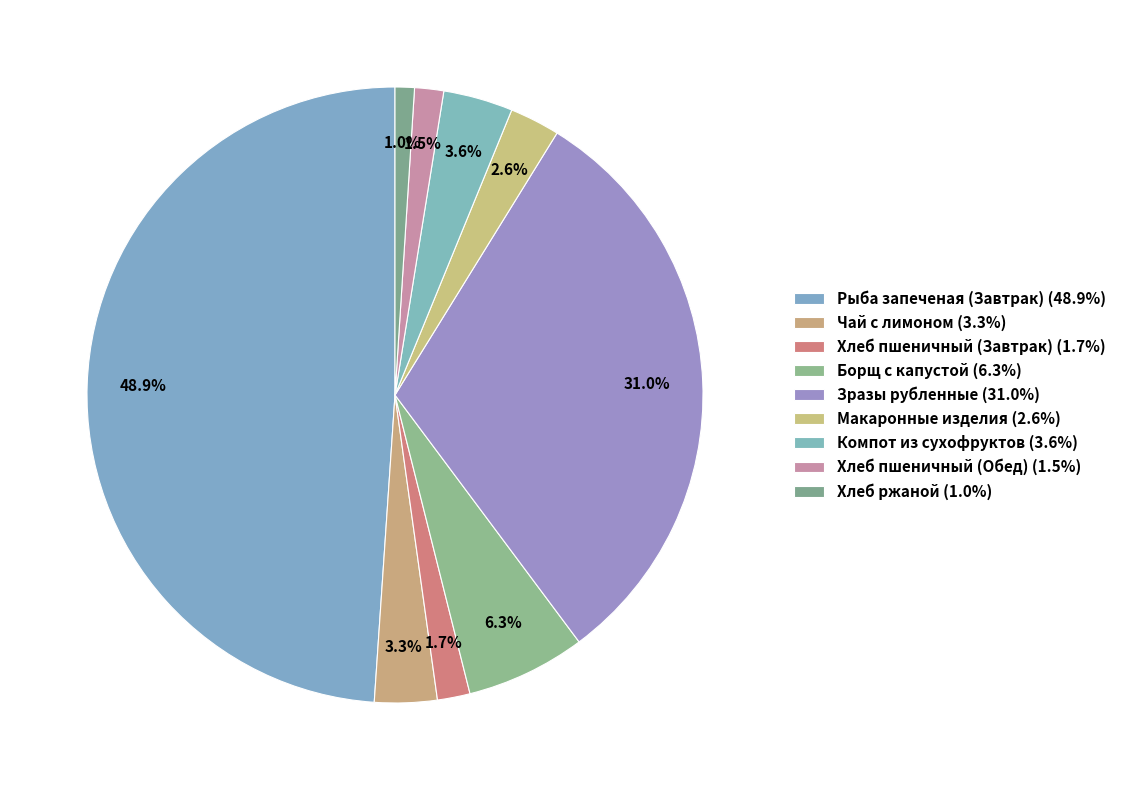

How many slices are in this pie chart?

9